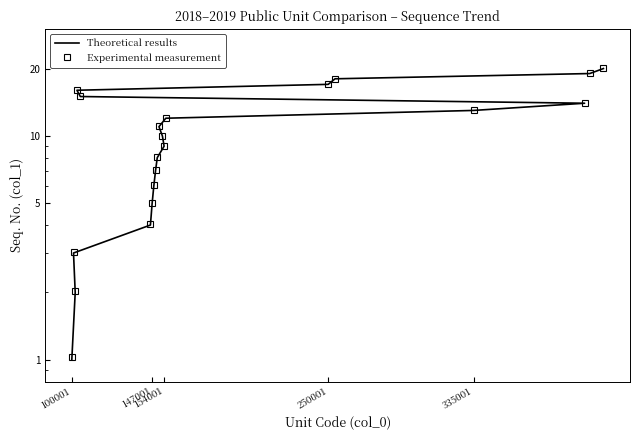

What is the sum of all Experimental measurement values?

210.6